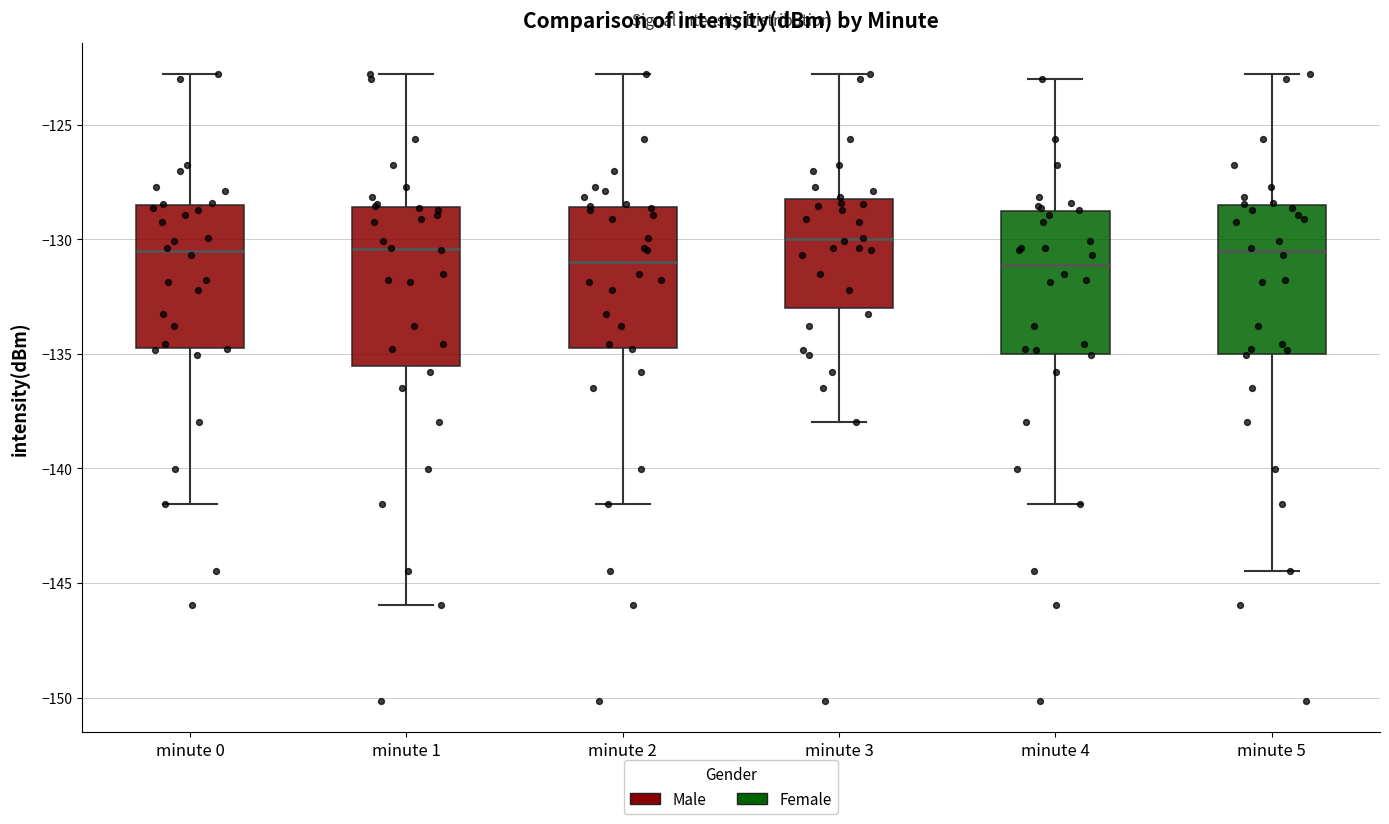

Reading left to right, read every box against the y-axis: the position of its median line, the range the box covers, and the ends of its whiskers. The values are not printed on the chart, so give them approximately, as read against the axis.

minute 0: median -130.5, box -134.5 to -128.5, whiskers -141.5 to -123.0
minute 1: median -130.5, box -135.5 to -128.5, whiskers -146.0 to -123.0
minute 2: median -131.0, box -134.5 to -128.5, whiskers -141.5 to -123.0
minute 3: median -130.0, box -133.0 to -128.0, whiskers -138.0 to -123.0
minute 4: median -131.0, box -135.0 to -129.0, whiskers -141.5 to -123.0
minute 5: median -130.5, box -135.0 to -128.5, whiskers -144.5 to -123.0